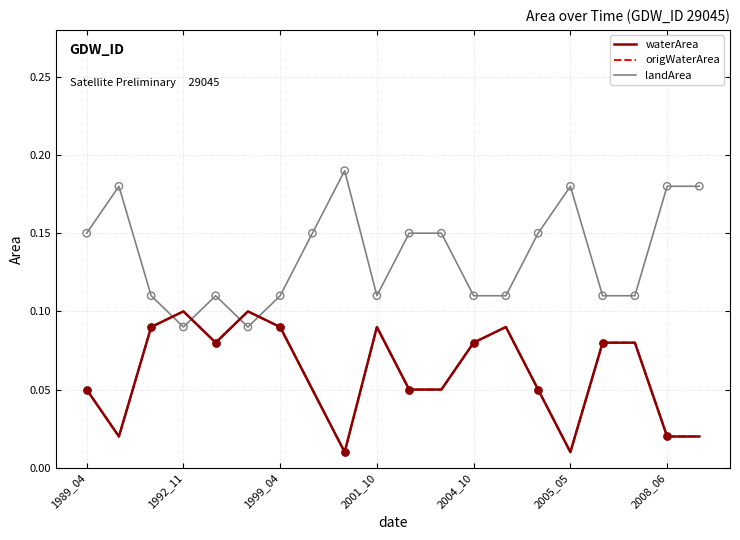

Is this an area chart (filled region under the line)?

No